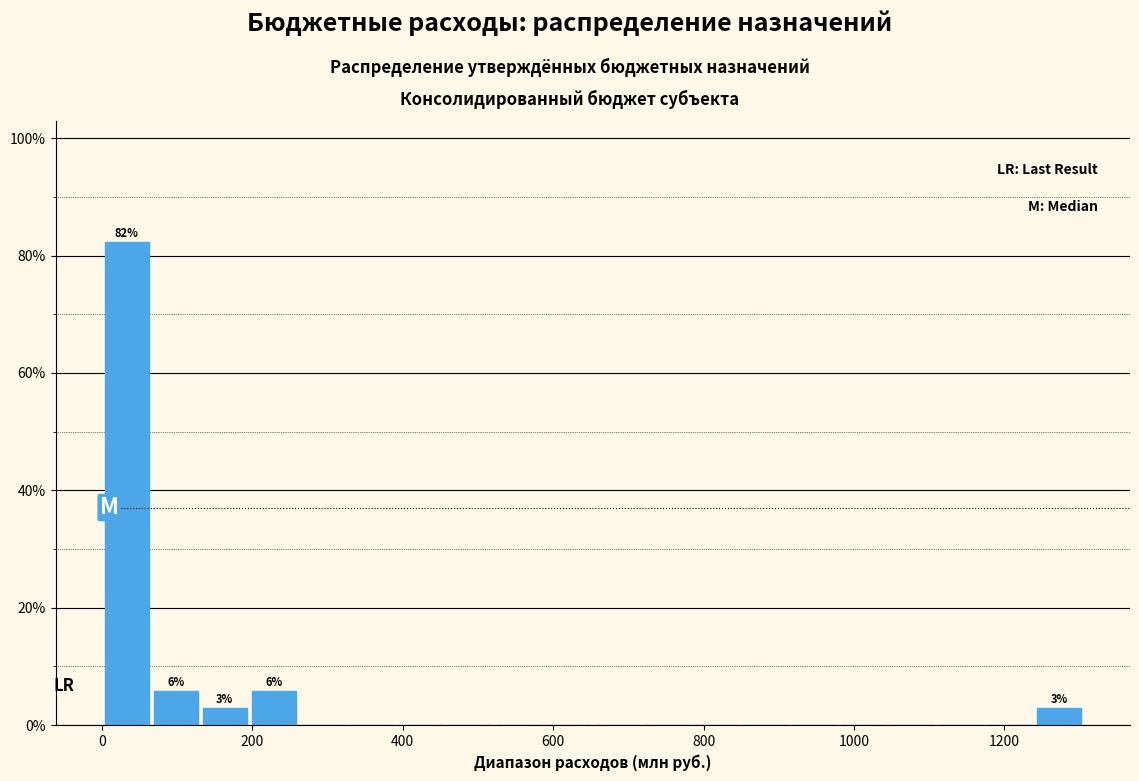

Read against the x-axis, roughly where is the centre of the tallest bar?

40